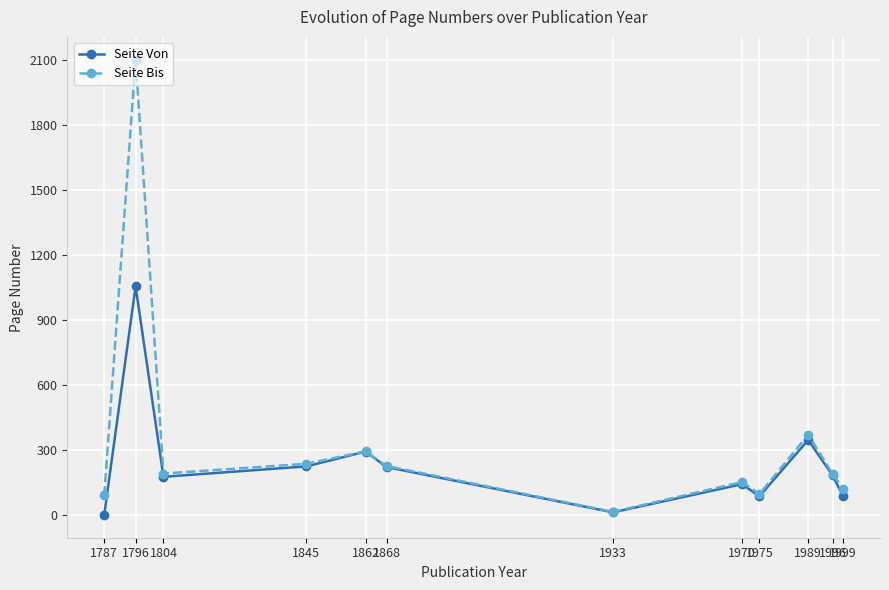

What is the spread (max minus min) of values at 1933?

2.0